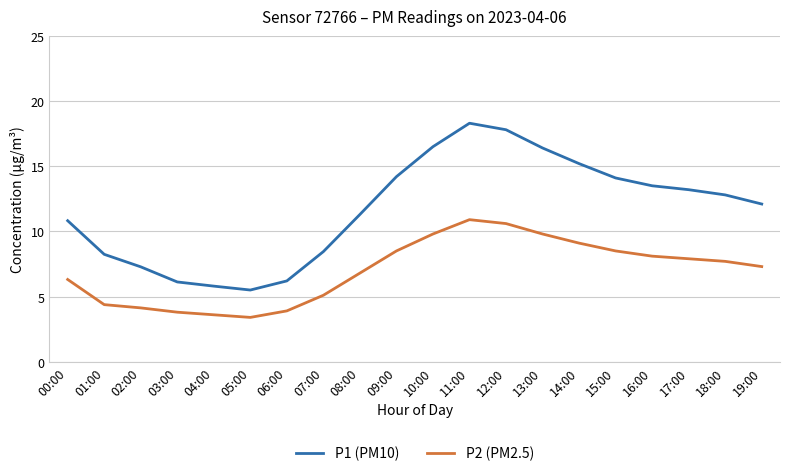

What is the average value of the P1 (PM10) series?

11.7